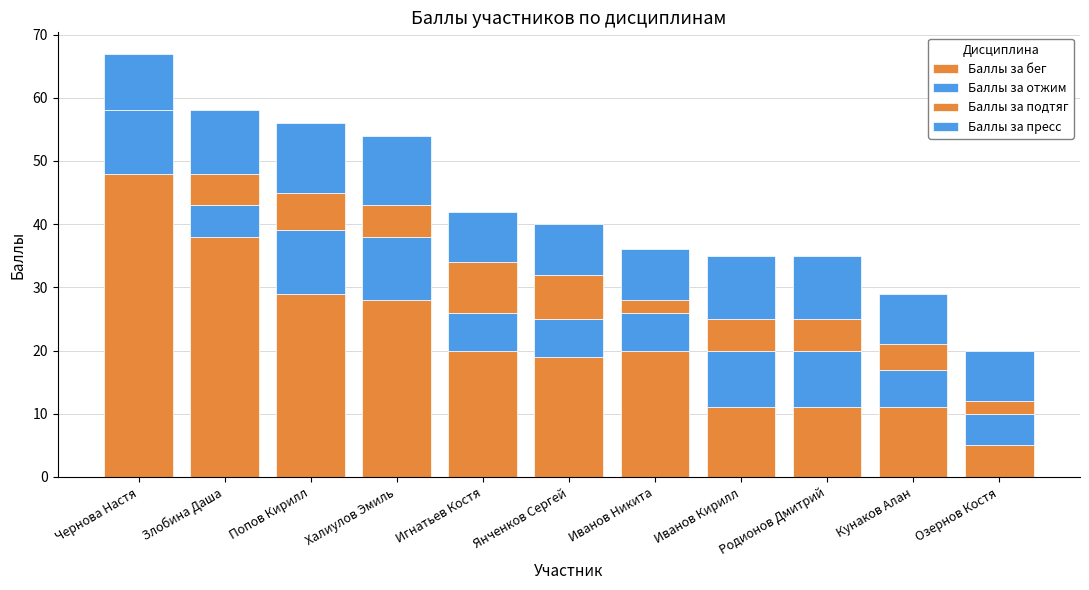

Does the chart contain stacked bars?

Yes